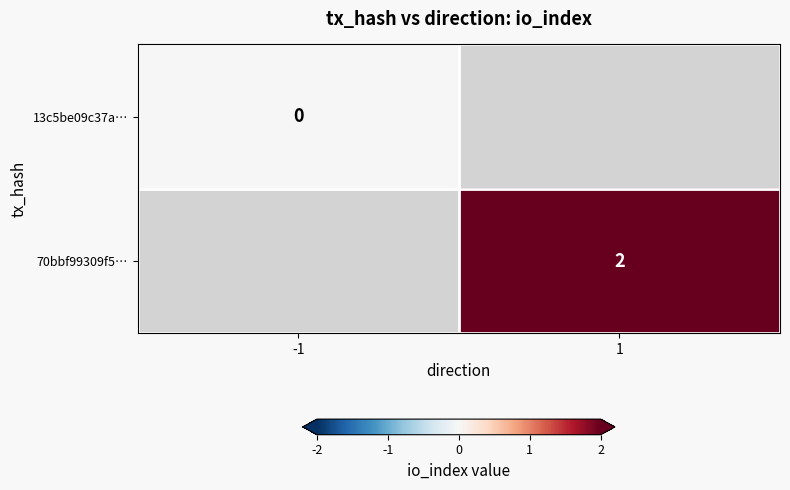

The value of 70bbf99309f5… at 1 is 0. True or false?

False